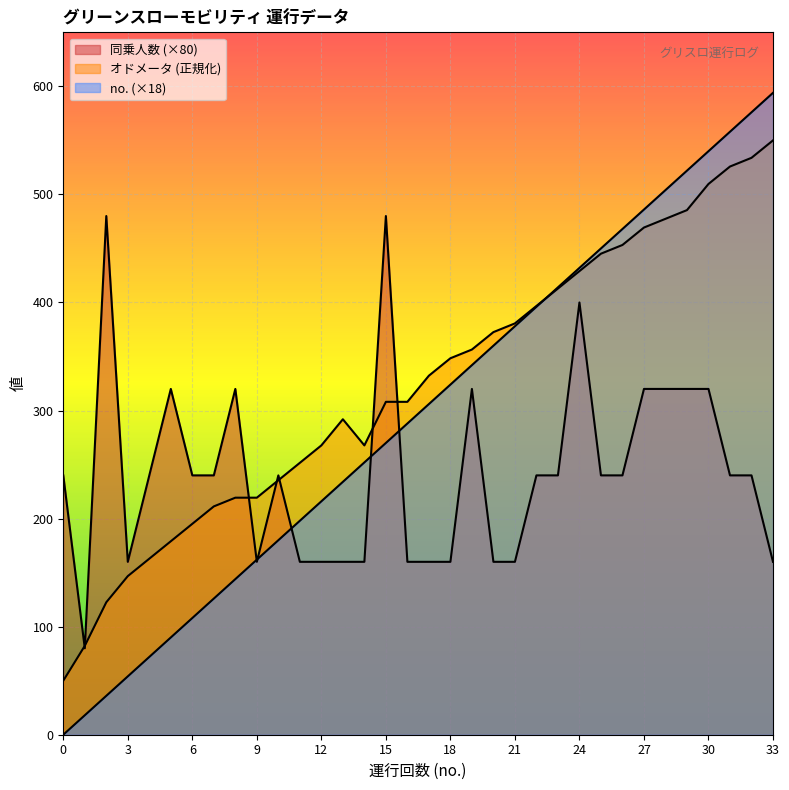

What is the greatest value displayed?

594.0